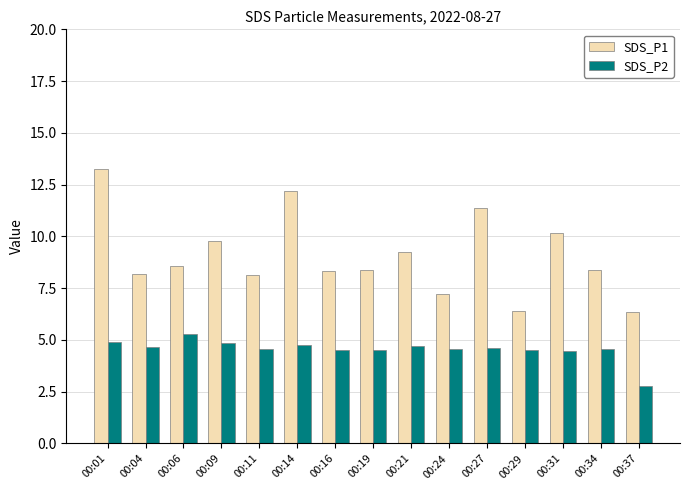

What is the sum of the SDS_P1 values at 00:34 and 00:14?

20.6